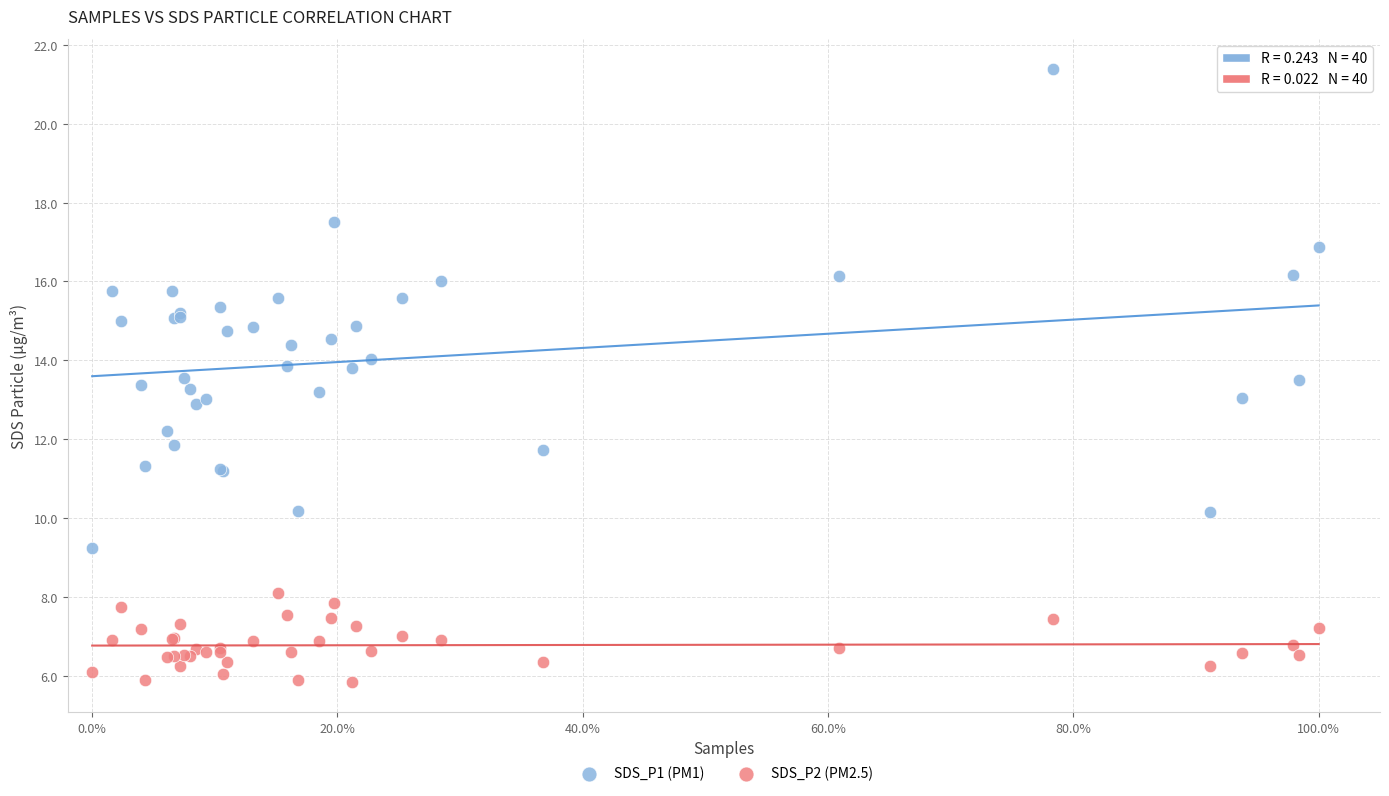

Which series contains the highest Y value?

SDS_P1 (PM1)